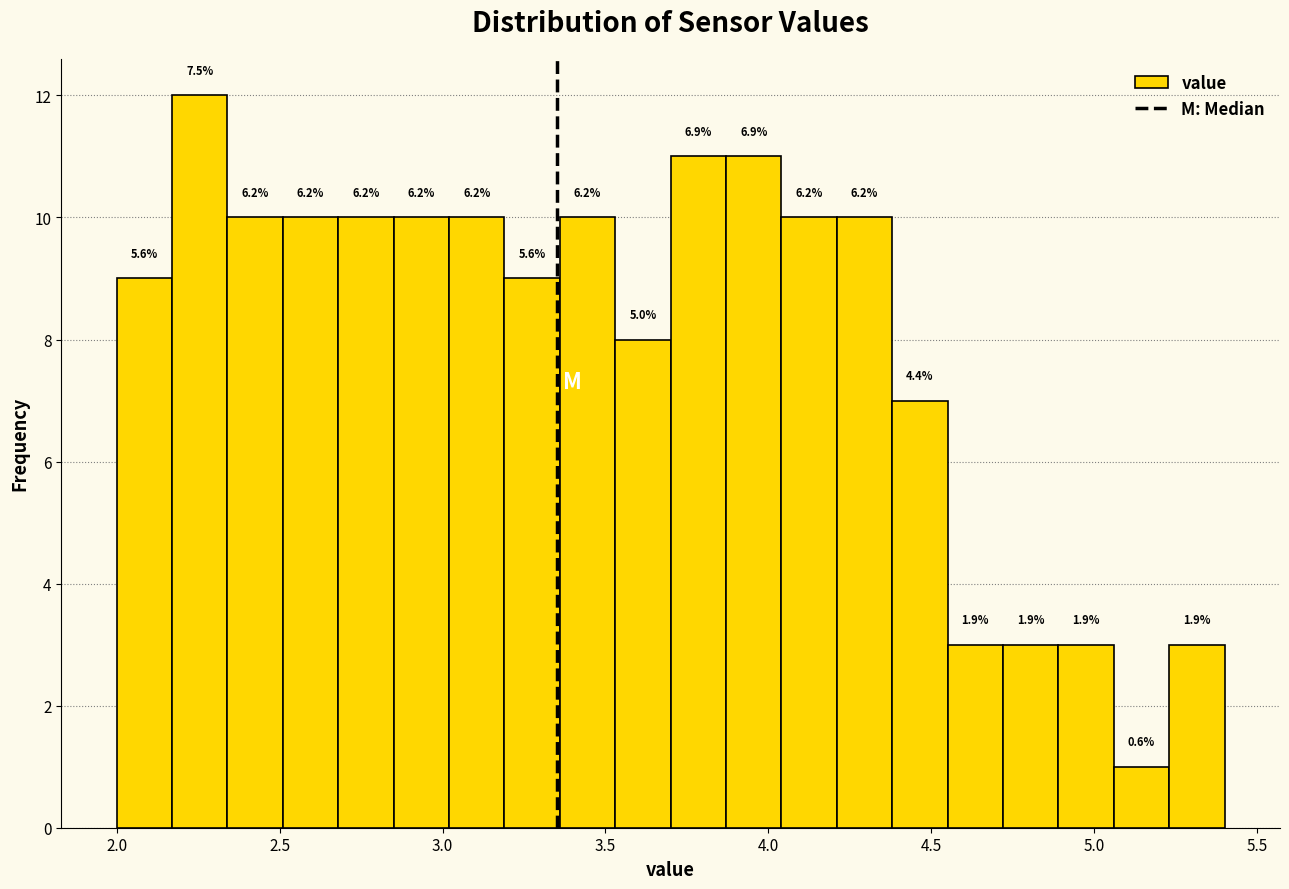

Around what value on the x-axis is the tallest bar? Give the approximate position of its centre, as read against the axis.

2.25